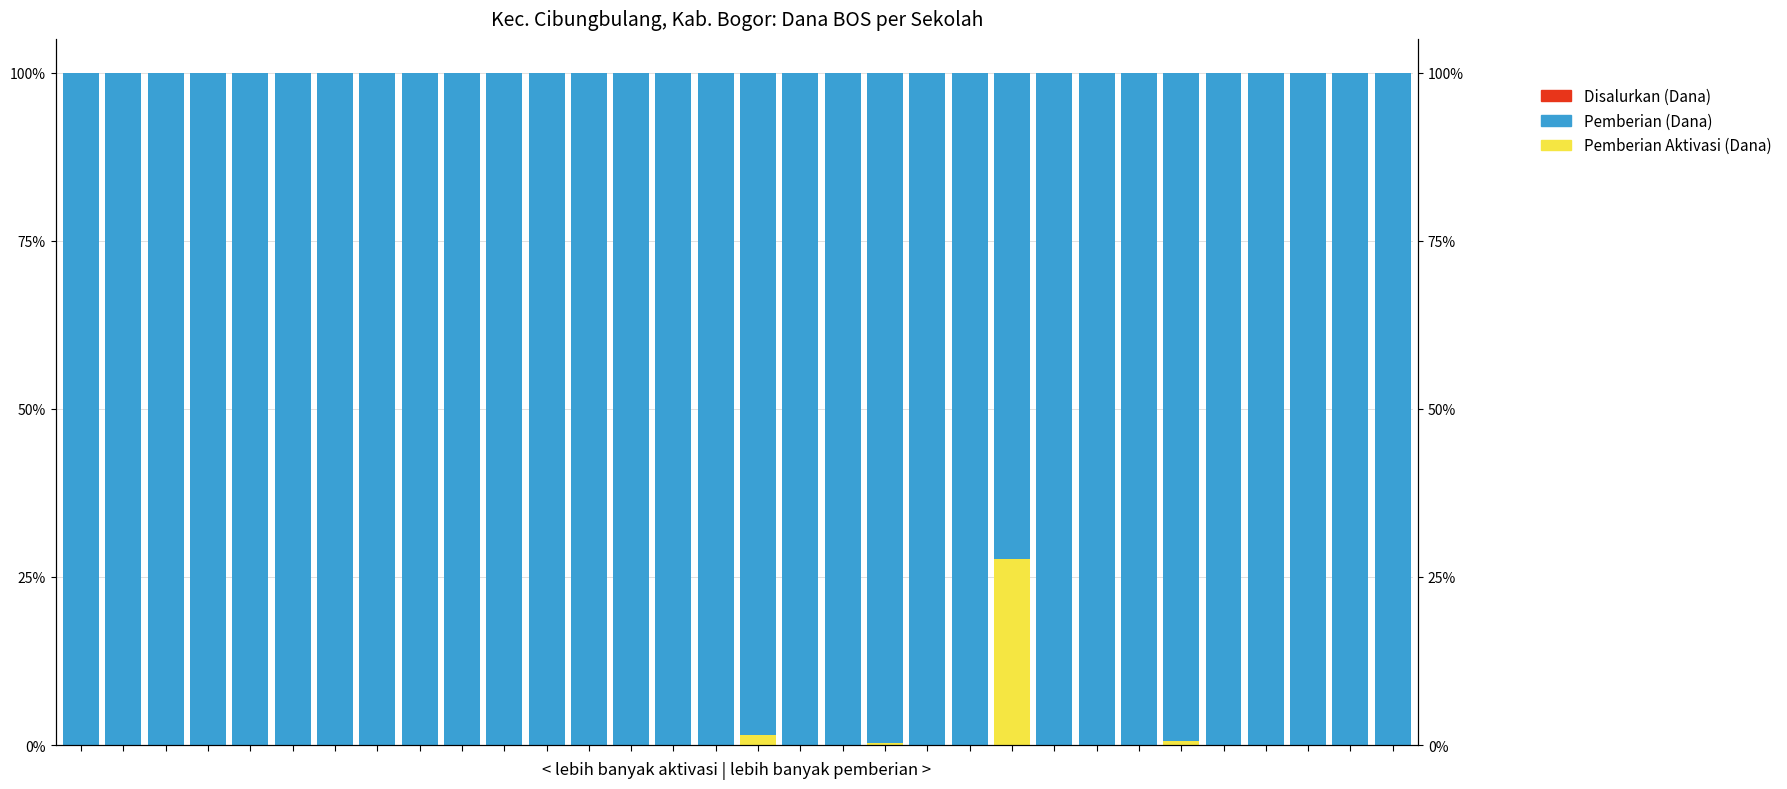

How many groups of bars are there?

32